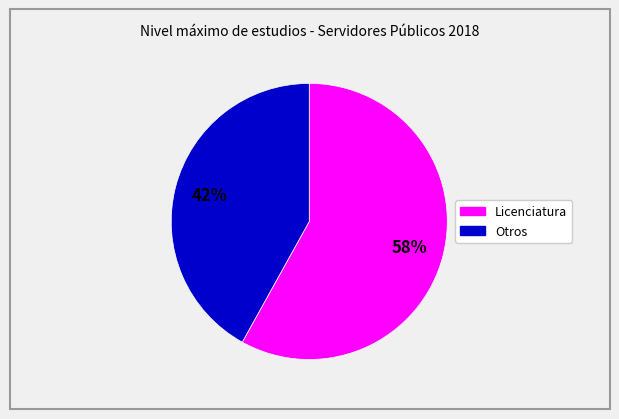

Is there a majority slice in this chart?

Yes